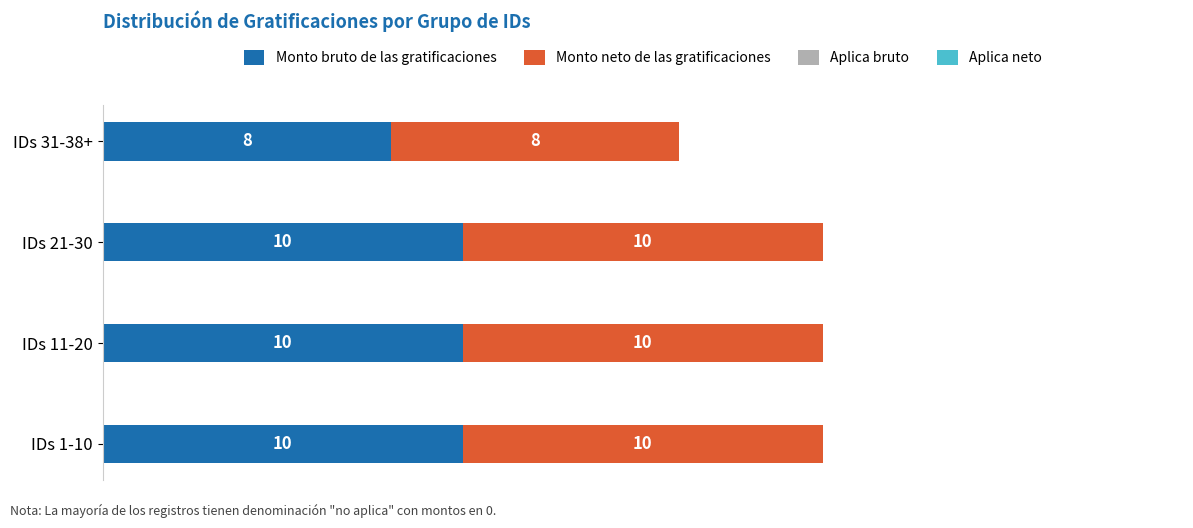

The Monto bruto de las gratificaciones series shows 14 at IDs 21-30. True or false?

False